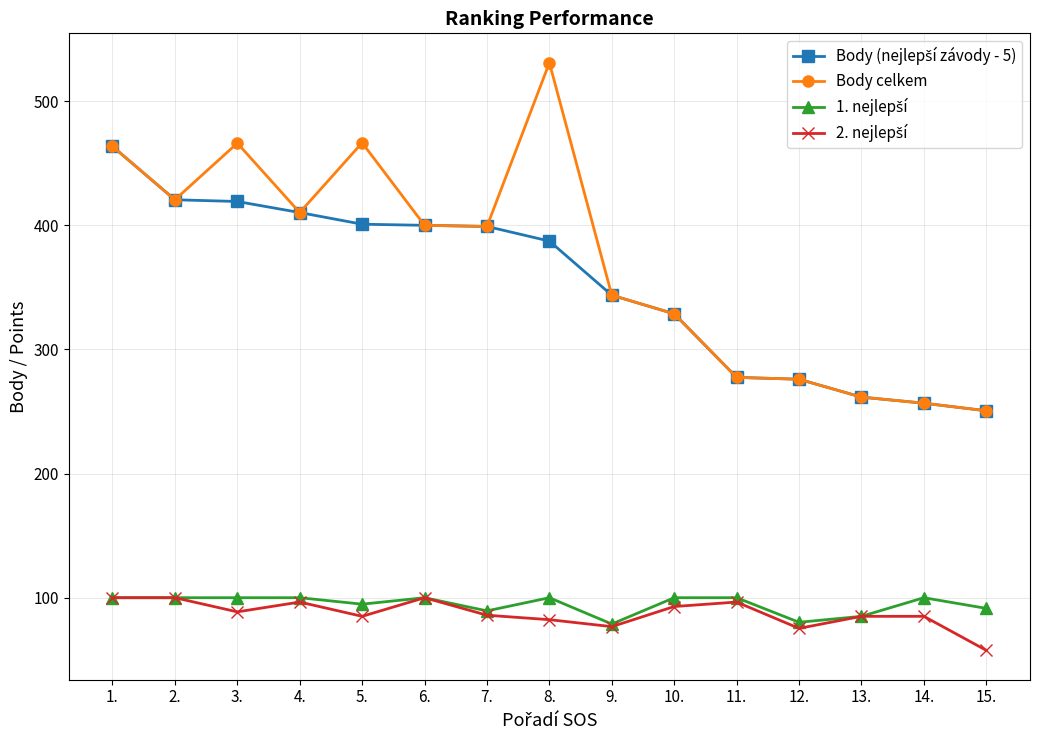

What is the spread (max minus min) of values at 15.?

193.0